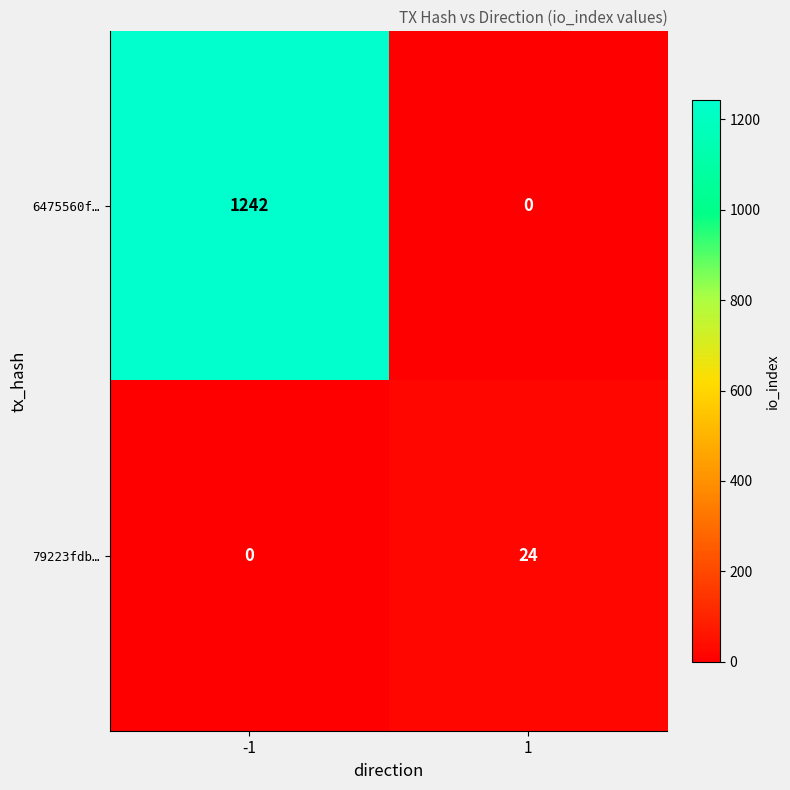

List the series in order of their overall mean, highest first.

6475560f…, 79223fdb…